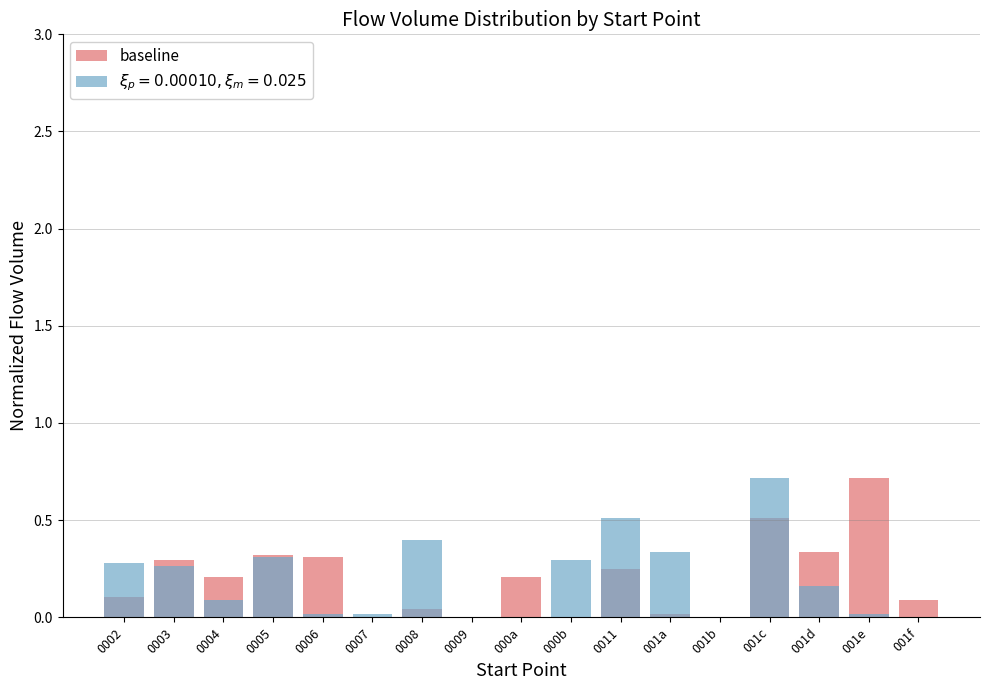

Rank the categories by value from highest to lowest.

001e, 001c, 001d, 0005, 0006, 0003, 0011, 0004, 000a, 0002, 001f, 0008, 001a, 0007, 0009, 000b, 001b